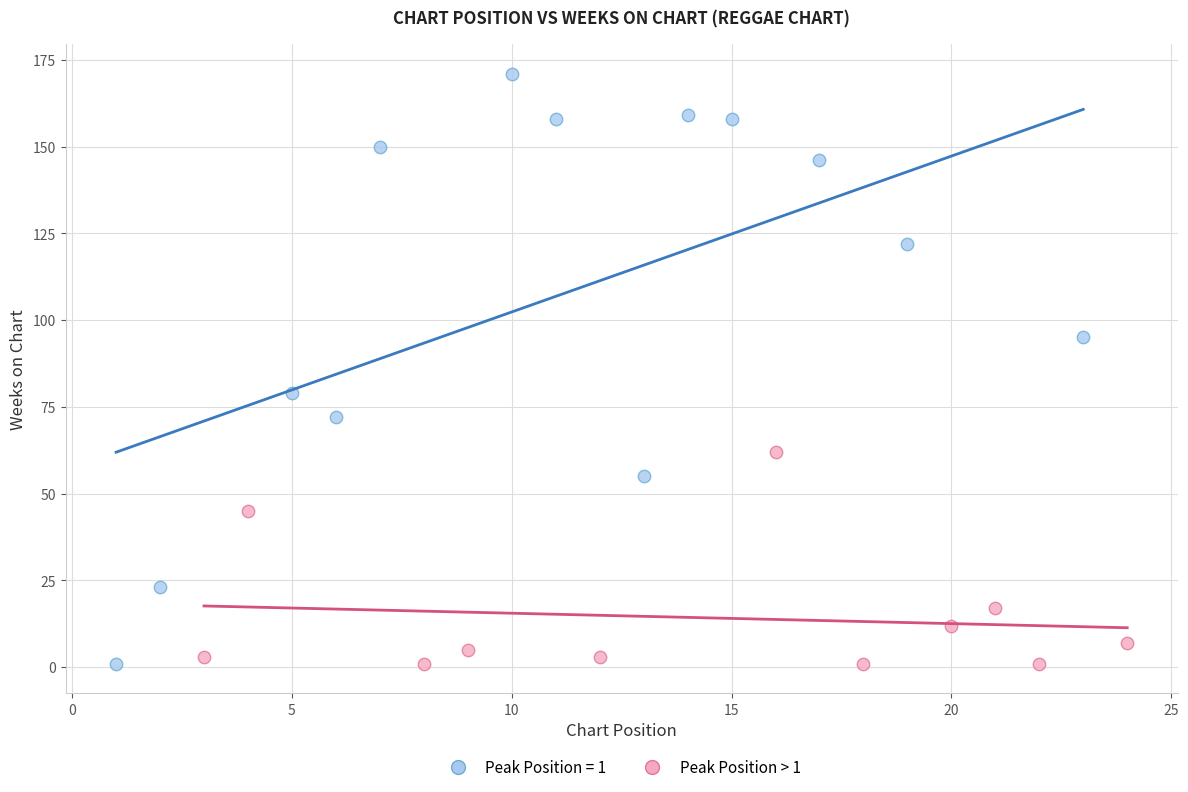

Which series has the widest spread of Y values?

Peak Position = 1